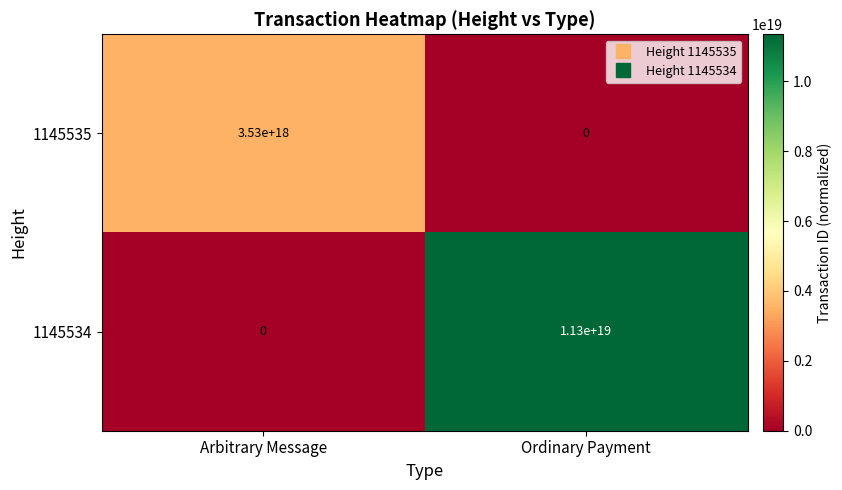

How many positive values does the 1145534 series have?

1